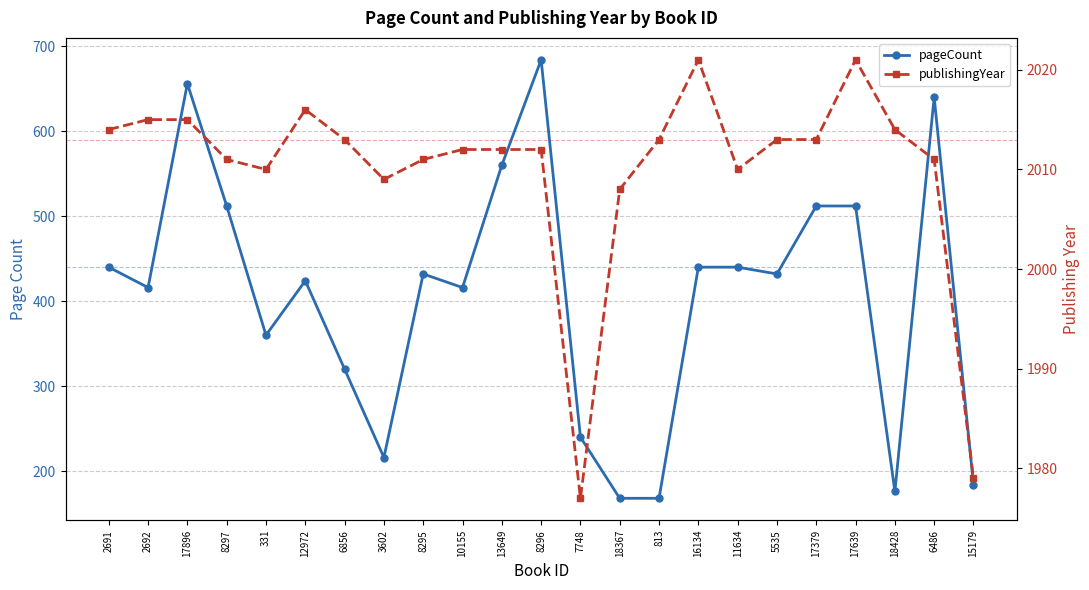

True or false: publishingYear and pageCount cross at least once.

False